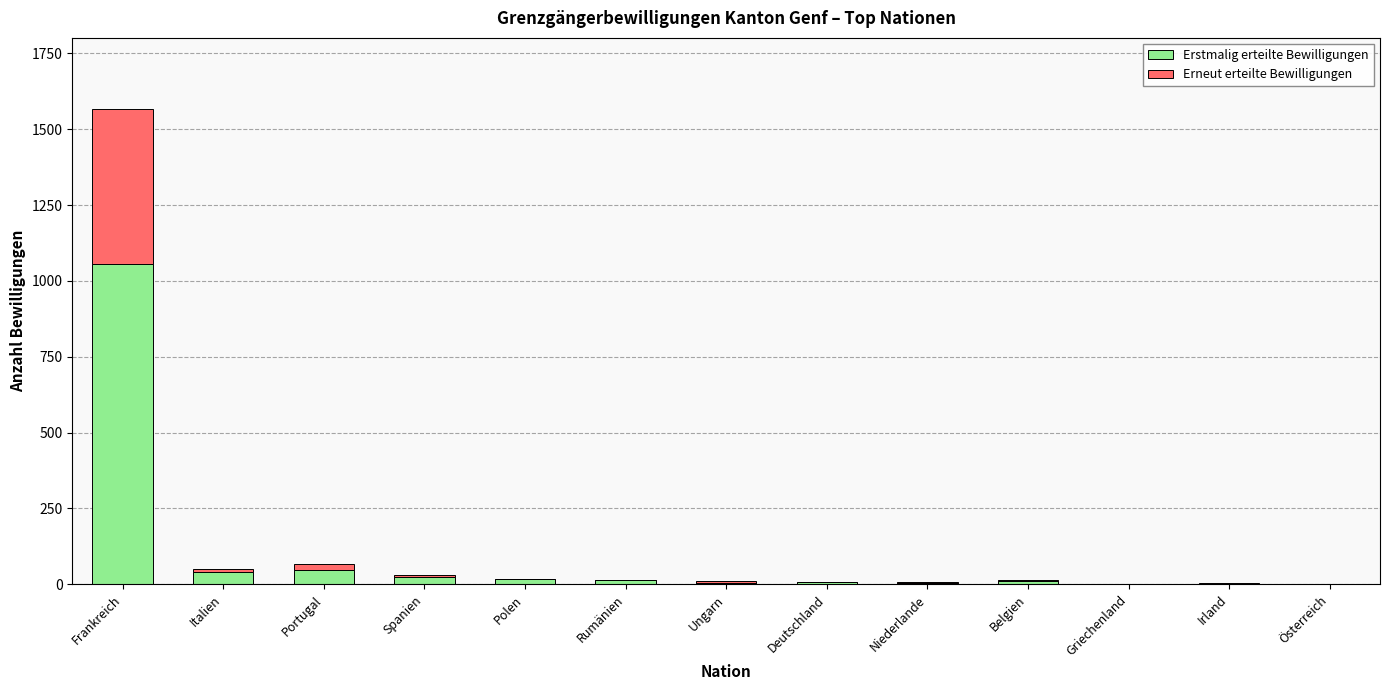

Which category has the highest value in the Erstmalig erteilte Bewilligungen series?

Frankreich